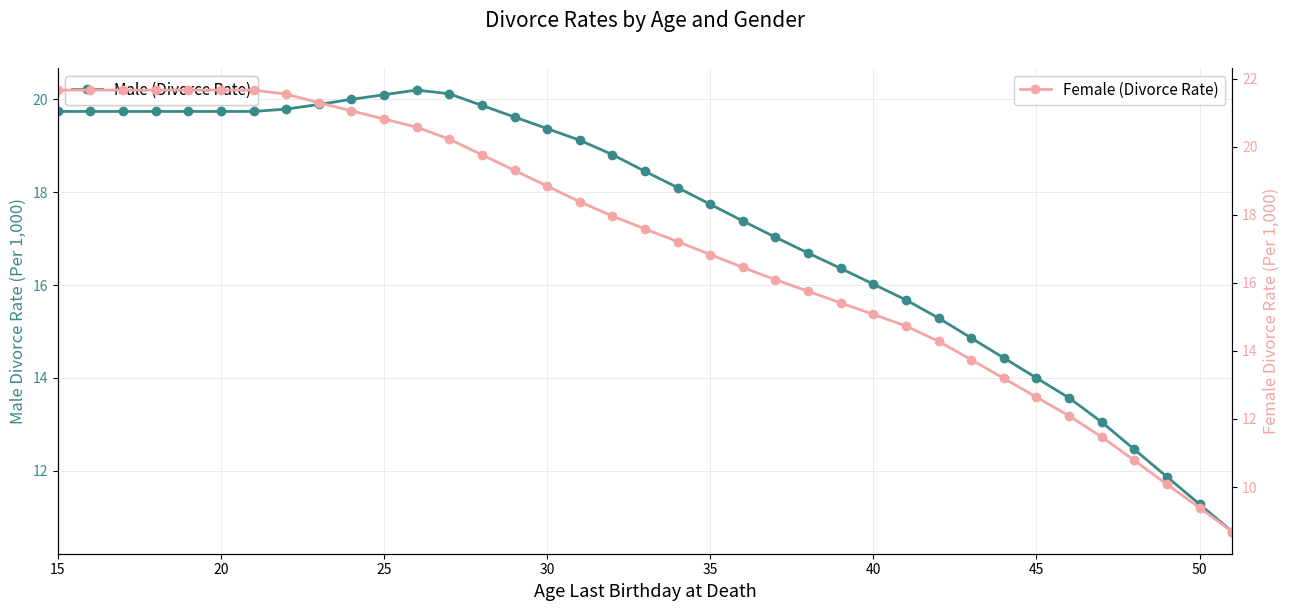

Which series has the widest spread of values?

Female (Divorce Rate)